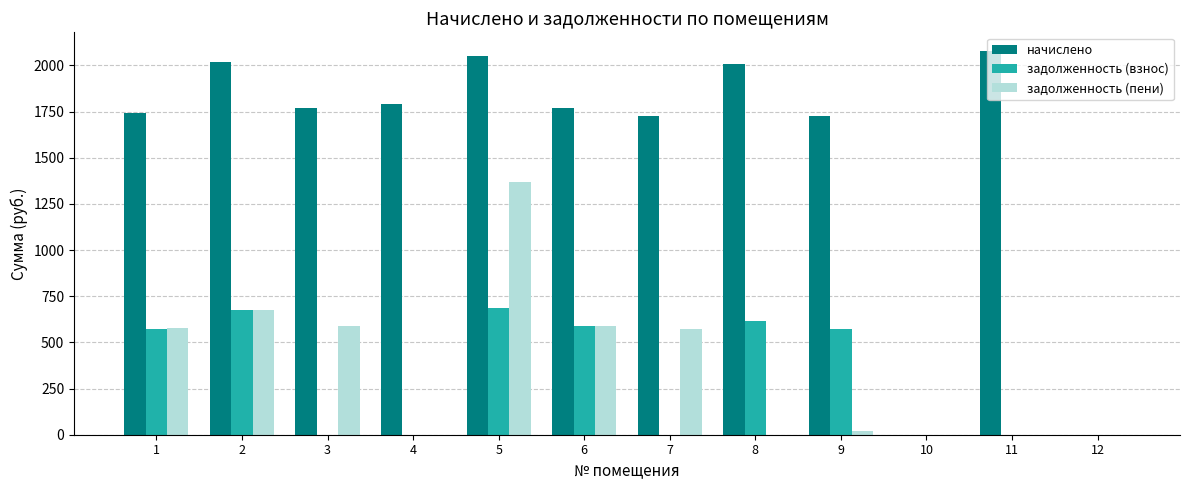

The начислено series shows 3541.0 at 11. True or false?

False